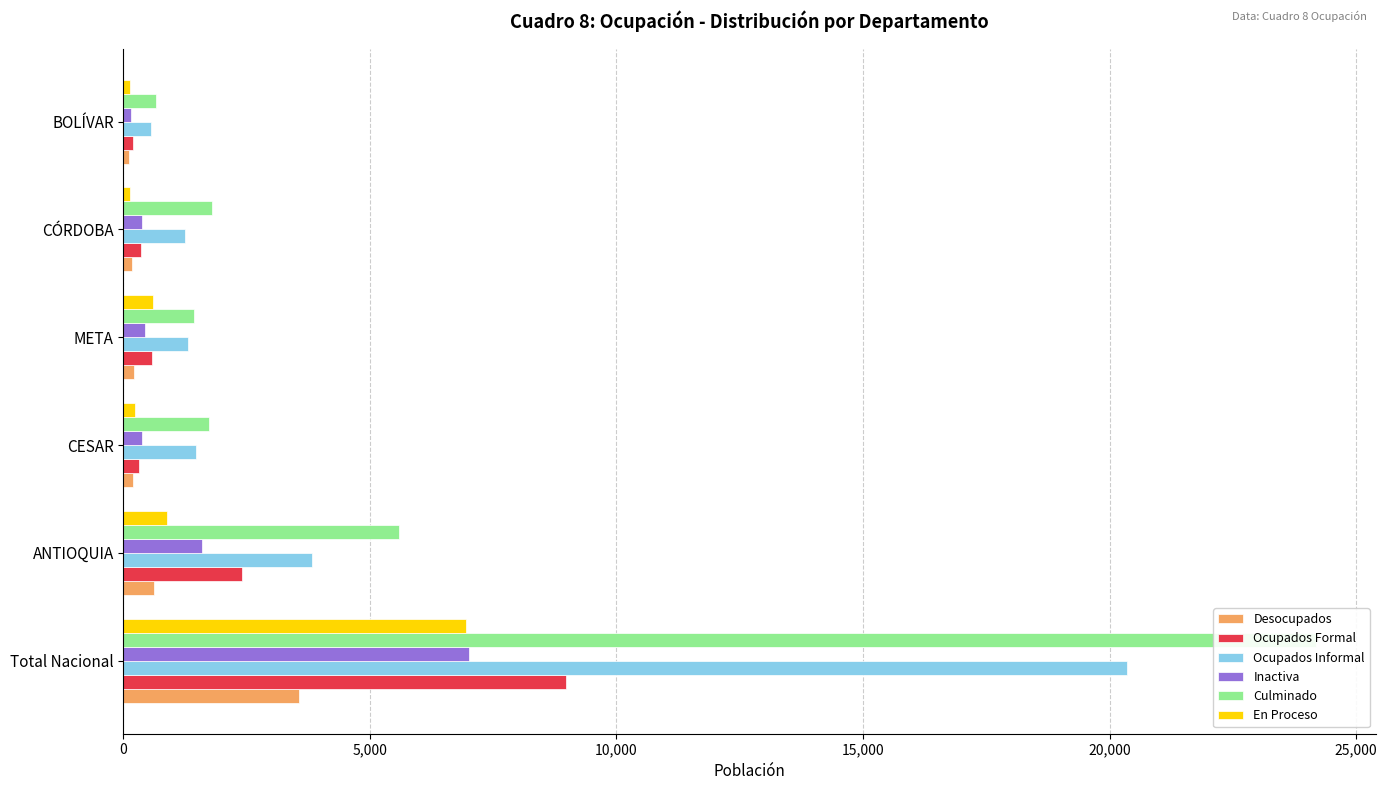

At CESAR, list the series in order from smallest to largest.

Desocupados, En Proceso, Ocupados Formal, Inactiva, Ocupados Informal, Culminado